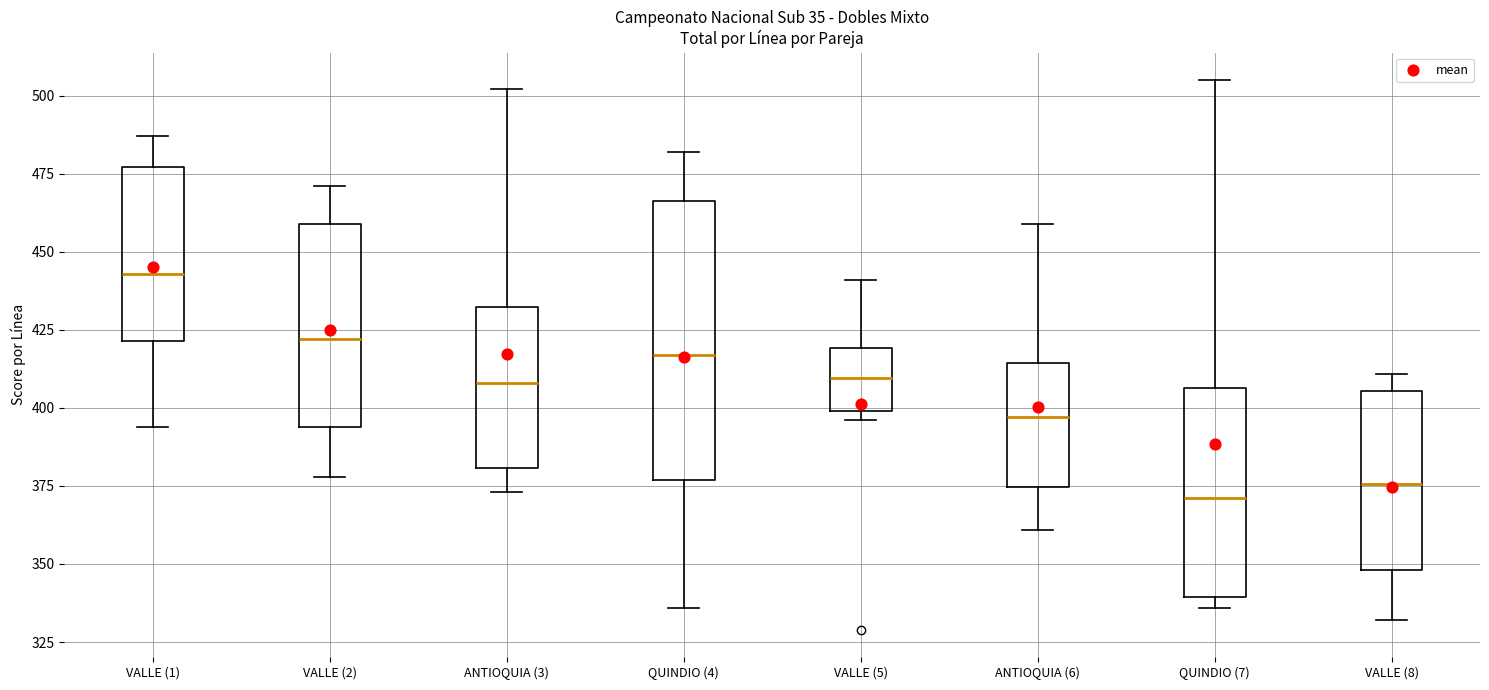

Reading left to right, read every box against the y-axis: the position of its median line, the range the box covers, and the ends of its whiskers. The values are not printed on the chart, so give them approximately, as read against the axis.

VALLE (1): median 445, box 420 to 475, whiskers 395 to 485
VALLE (2): median 420, box 395 to 460, whiskers 380 to 470
ANTIOQUIA (3): median 410, box 380 to 430, whiskers 375 to 500
QUINDIO (4): median 415, box 375 to 465, whiskers 335 to 480
VALLE (5): median 410, box 400 to 420, whiskers 395 to 440
ANTIOQUIA (6): median 395, box 375 to 415, whiskers 360 to 460
QUINDIO (7): median 370, box 340 to 405, whiskers 335 to 505
VALLE (8): median 375, box 350 to 405, whiskers 330 to 410